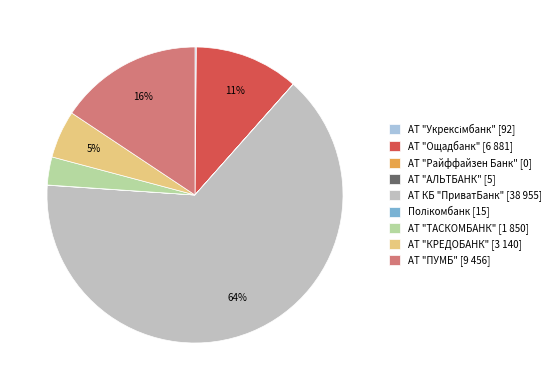

Between АТ "Ощадбанк" [6 881] and АТ КБ "ПриватБанк" [38 955], which is larger?

АТ КБ "ПриватБанк" [38 955]